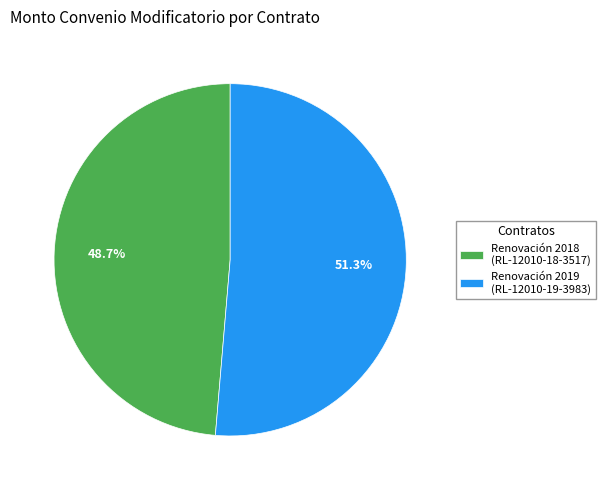

To the nearest percent, what is the average slice percentage?

50%